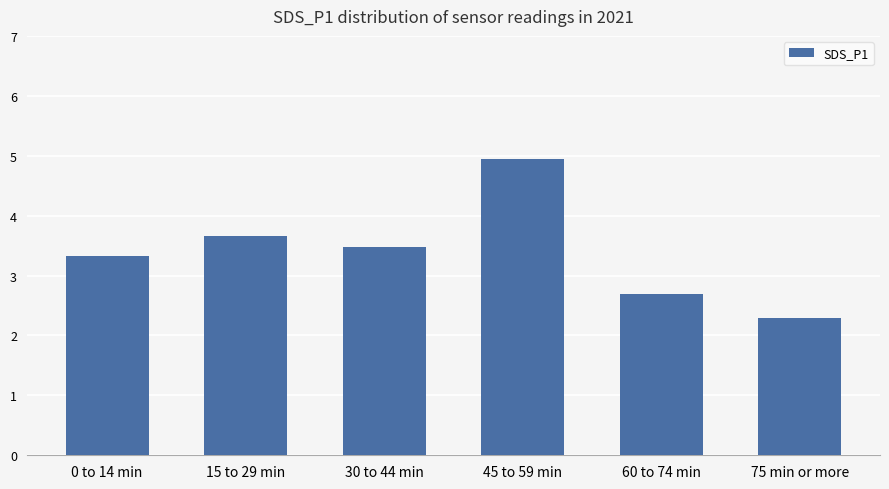

Read the value at 15 to 29 min.

3.7